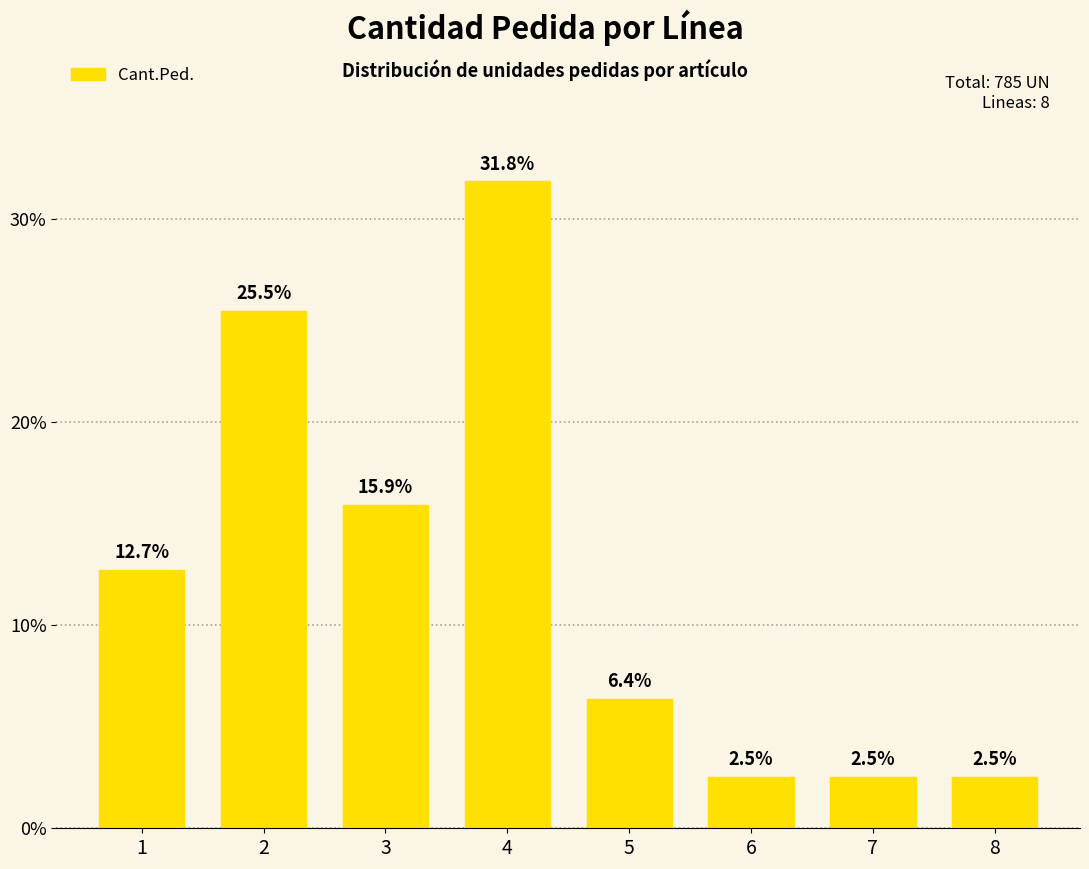

Are the bars horizontal?

No